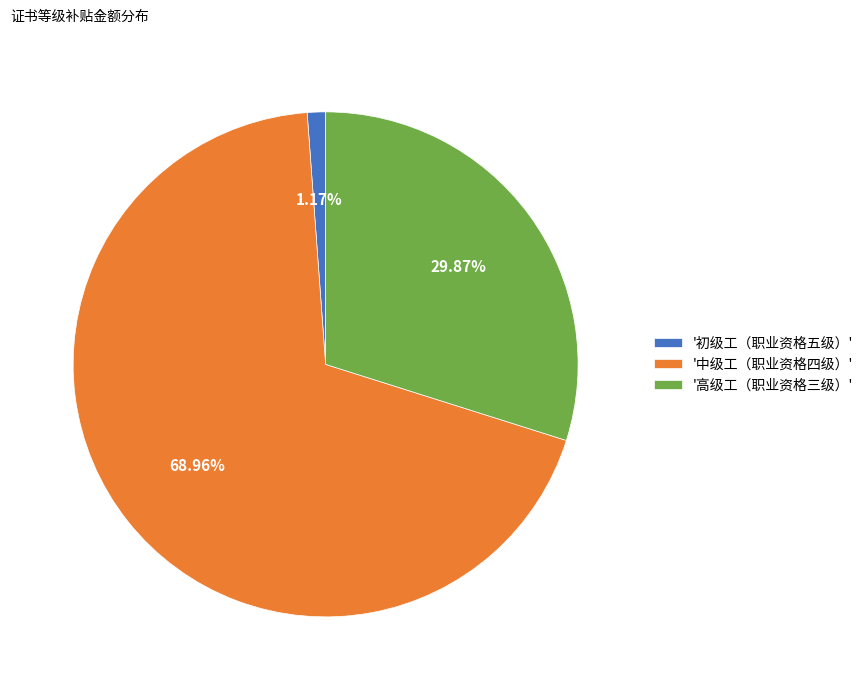

Is there any slice that represents more than half of the pie?

Yes